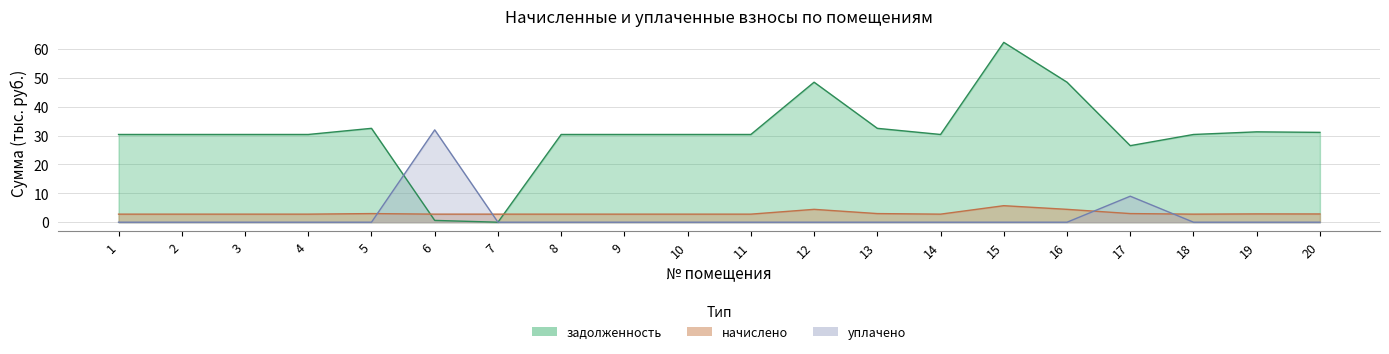

How many intersections are there between задолженность and начислено?

2